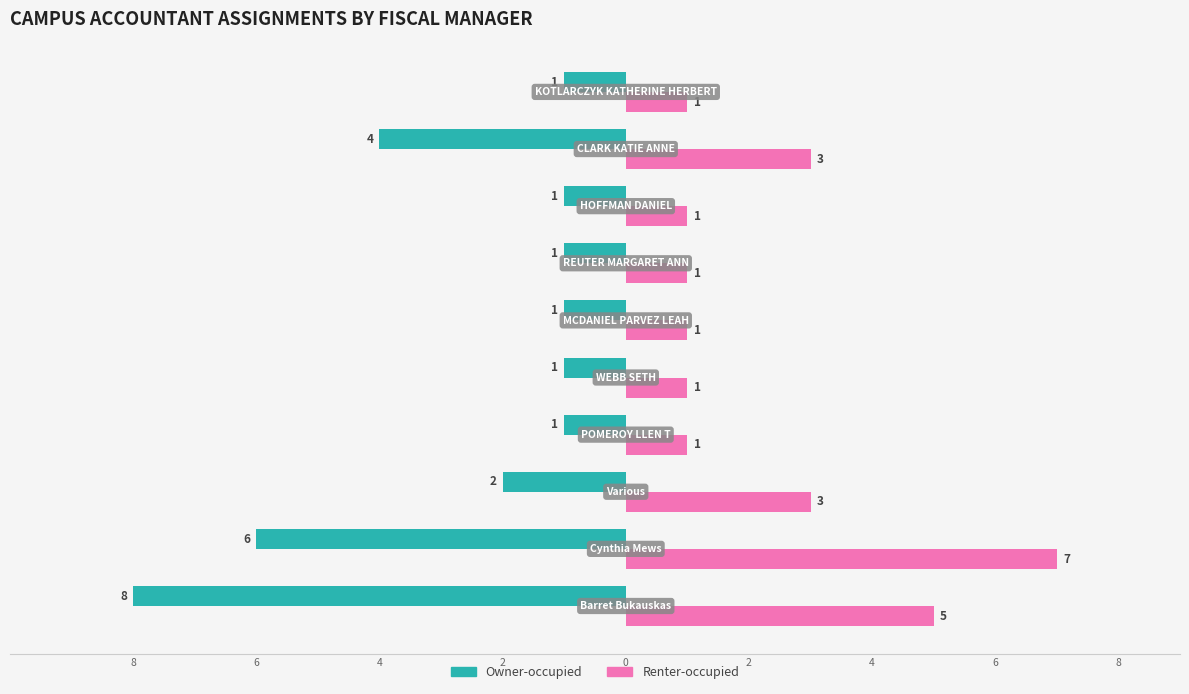

What is the average value of the Renter-occupied series?

2